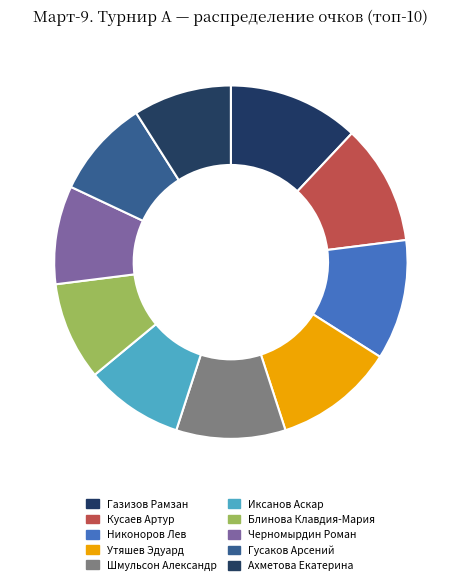

Does any single category account for the majority?

No